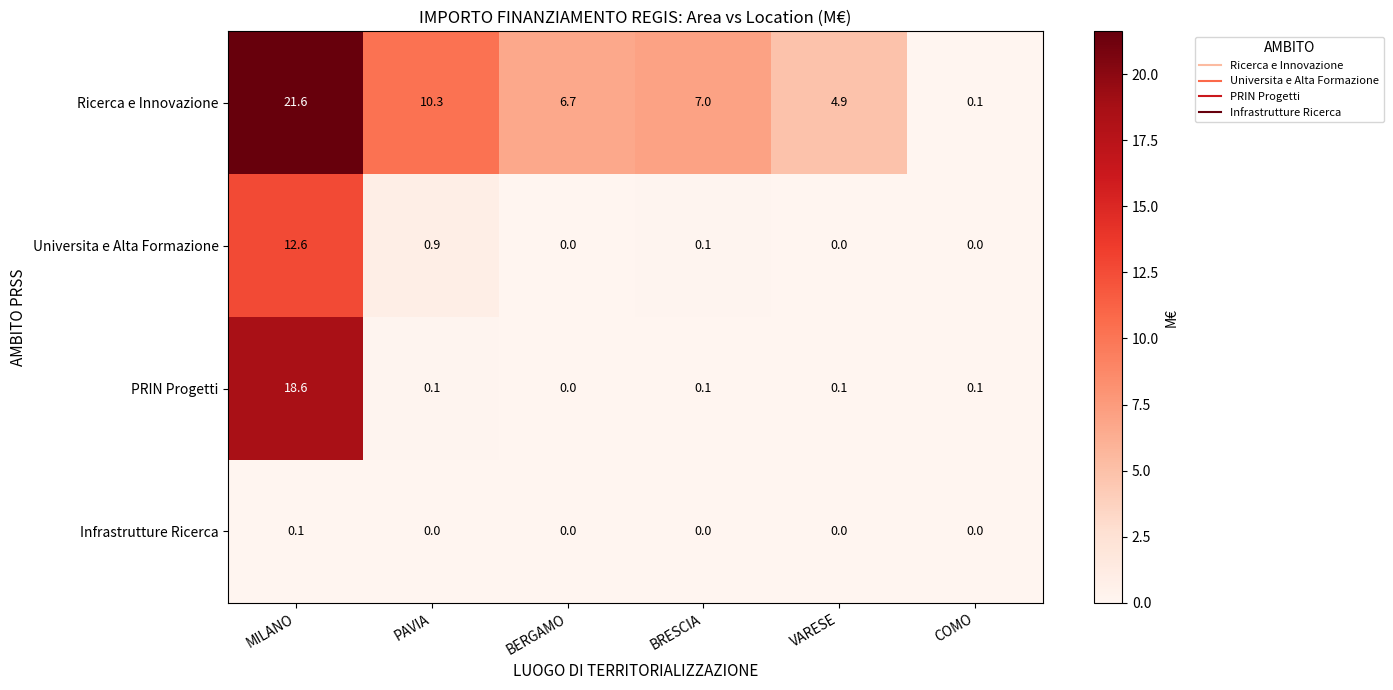

At MILANO, list the series in order from smallest to largest.

Infrastrutture Ricerca, Universita e Alta Formazione, PRIN Progetti, Ricerca e Innovazione